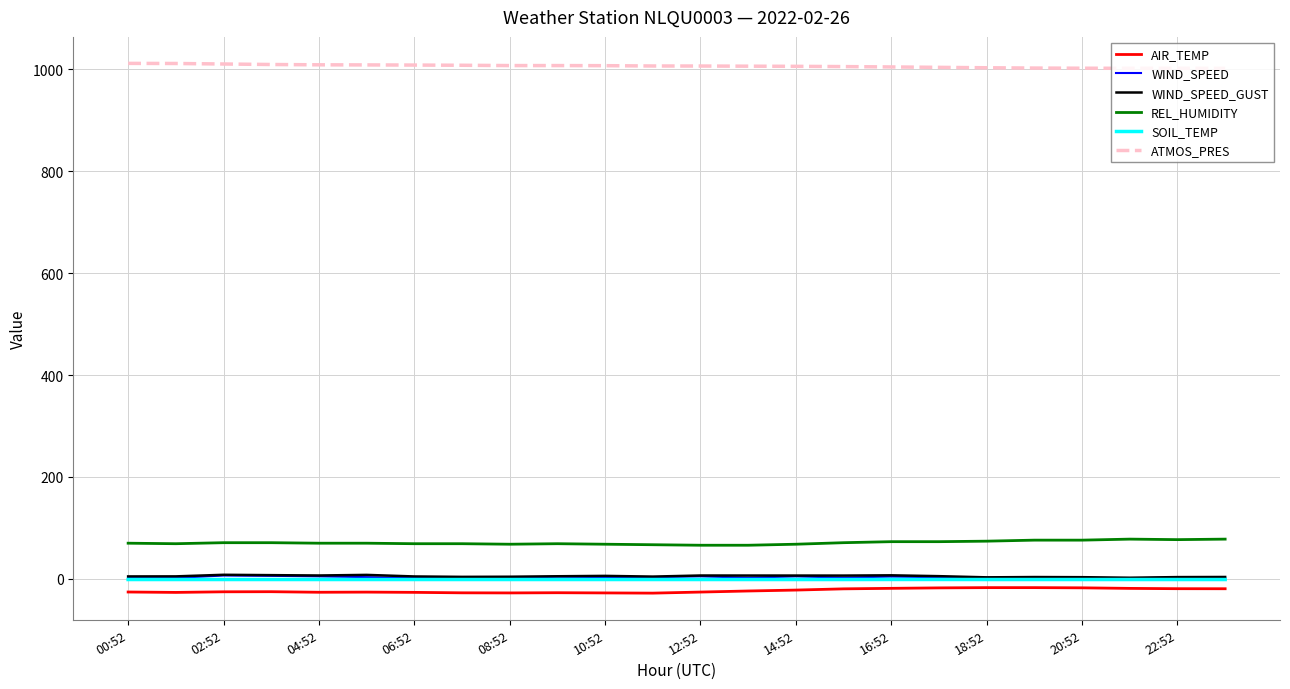

True or false: REL_HUMIDITY and WIND_SPEED_GUST intersect in this chart.

False